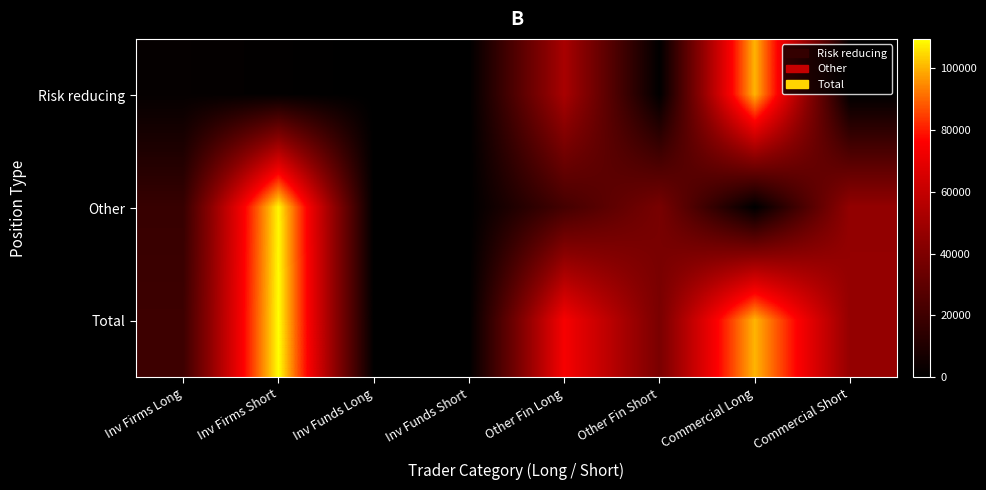

What is the greatest value displayed?

109379